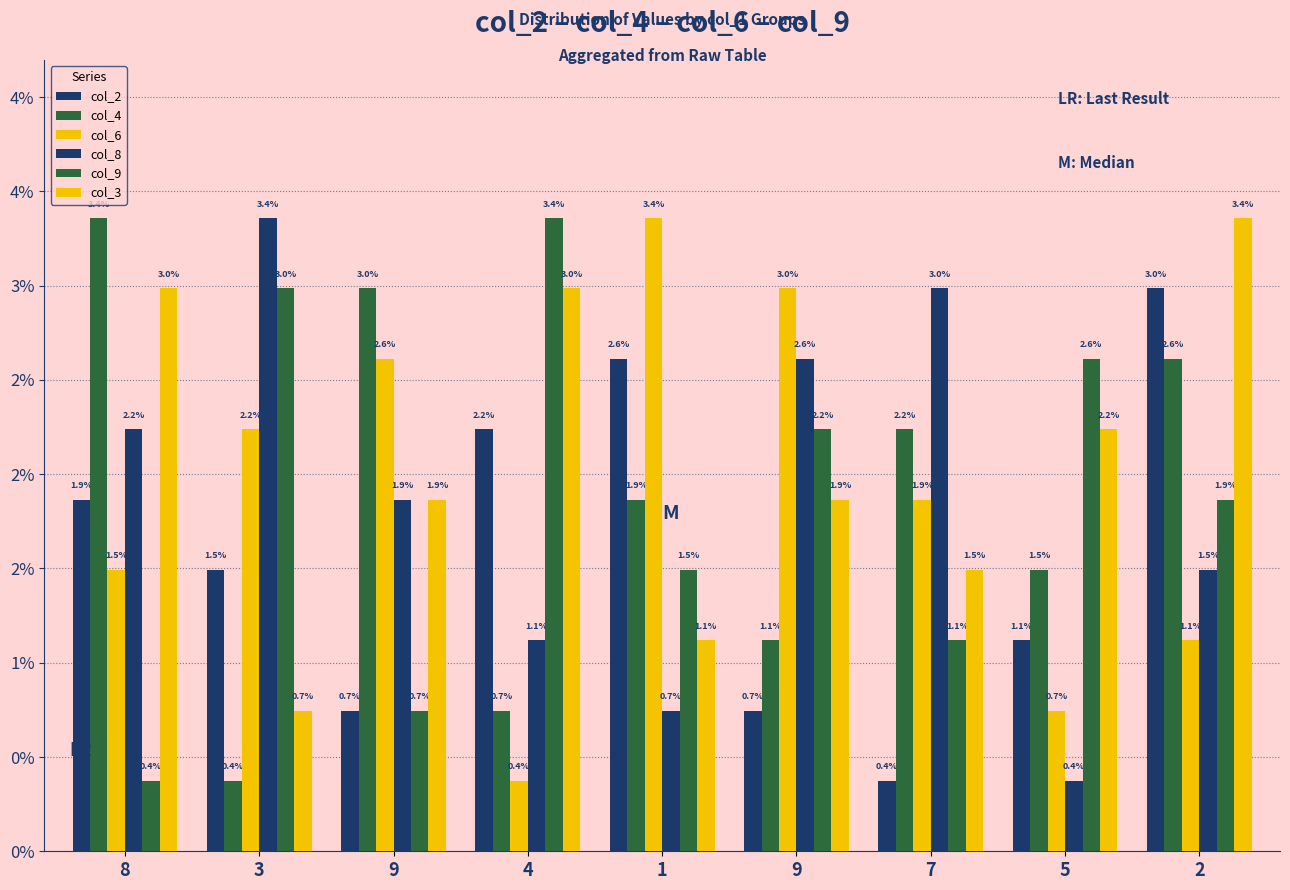

Does the chart contain any negative values?

No